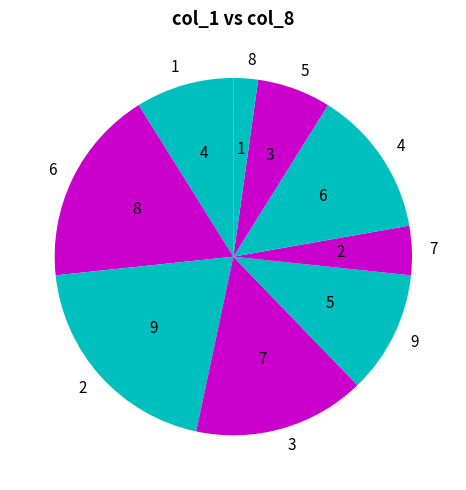

Combined, do 1 and 9 account for over 50%?

No